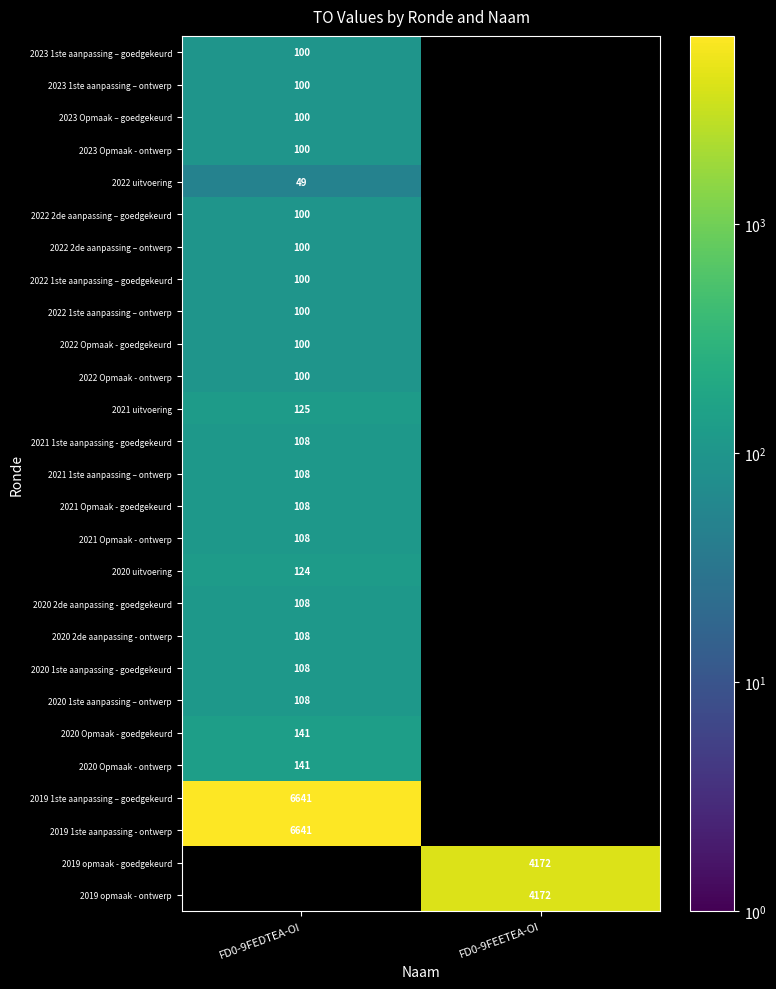

The 2020 Opmaak - ontwerp series shows 141 at FD0-9FEDTEA-OI. True or false?

True